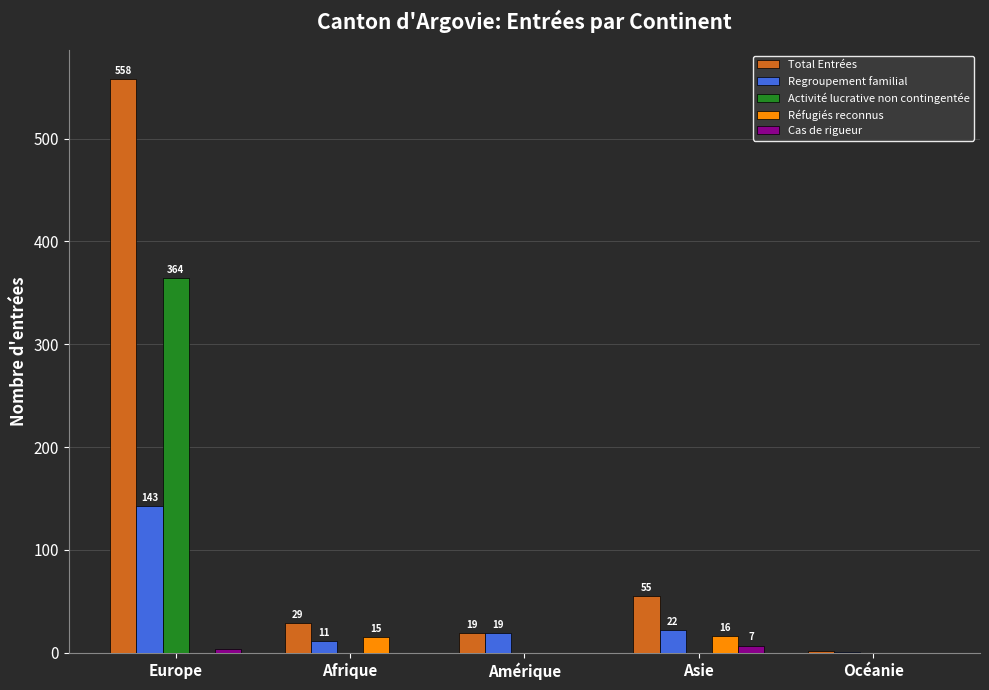

At which label is Réfugiés reconnus closest to 8?

Afrique